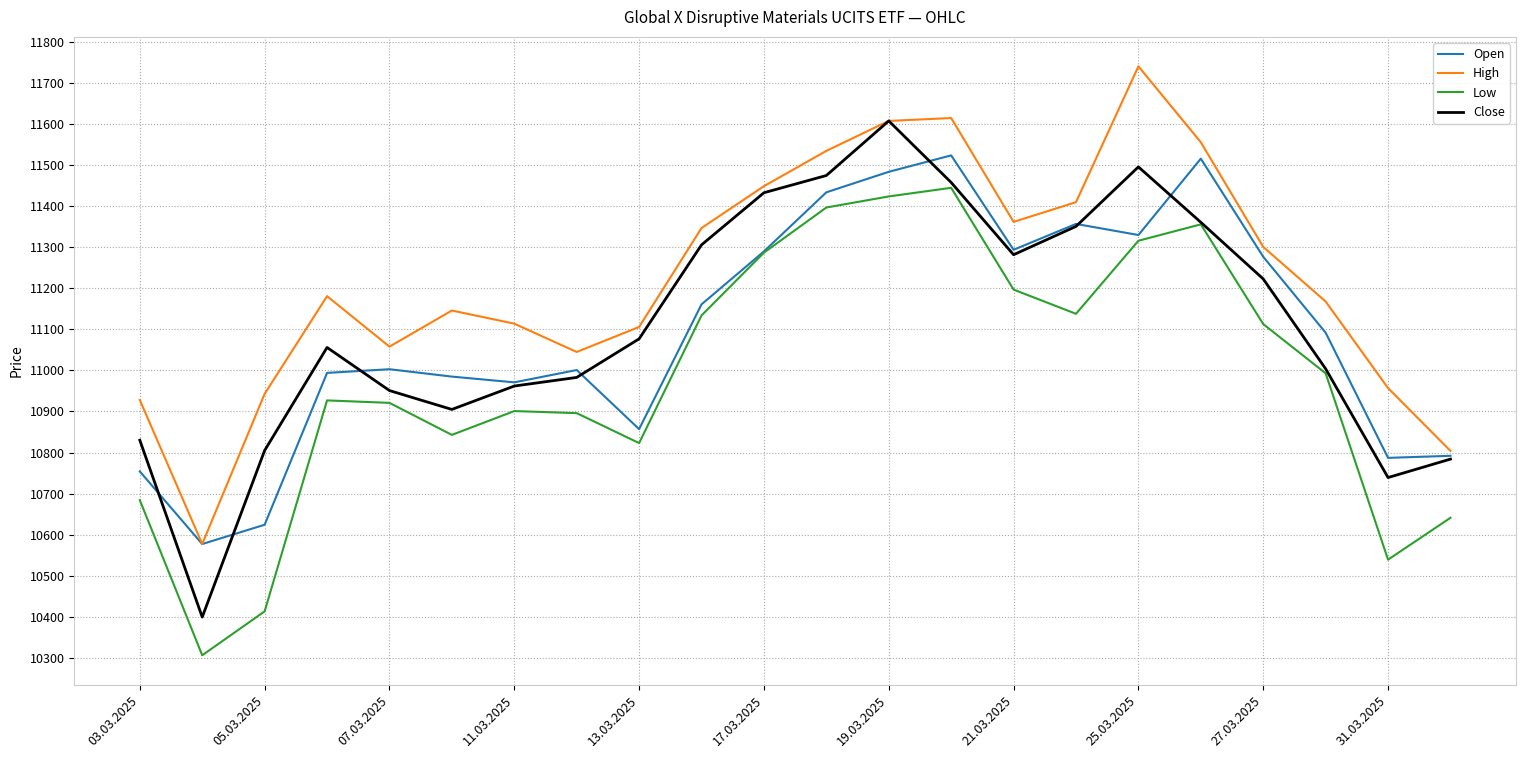

List the series in order of their peak value, lowest first.

Low, Open, Close, High